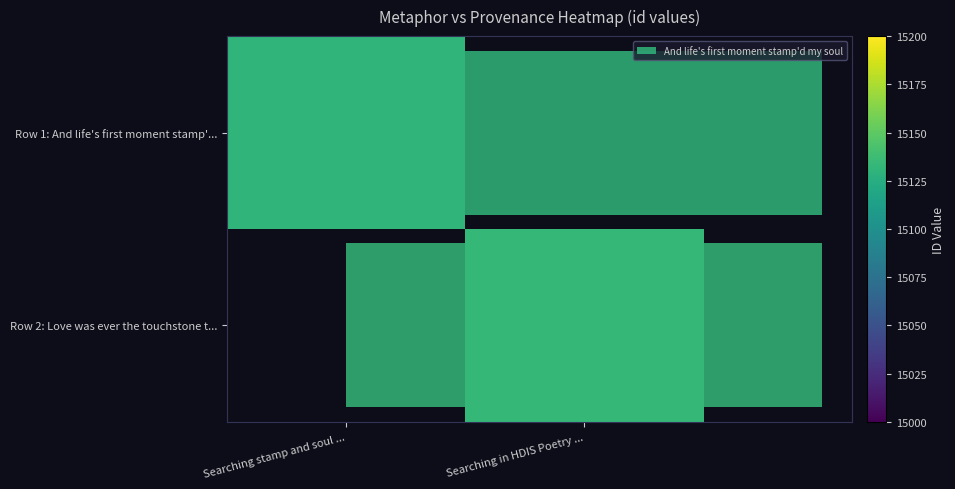

True or false: Row 2: Love was ever the touchstone t... has a value of 15133.0 at Searching in HDIS Poetry ....

True